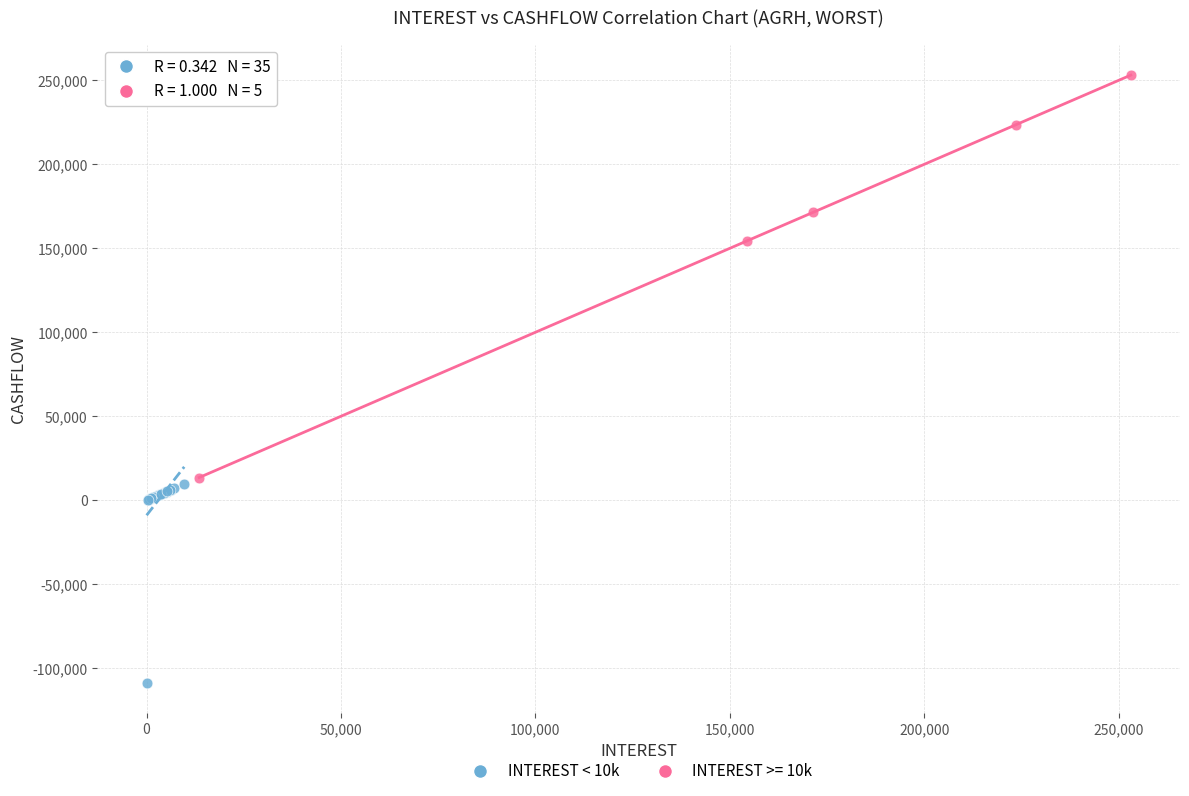

Which series has the largest Y range (max minus min)?

INTEREST >= 10k